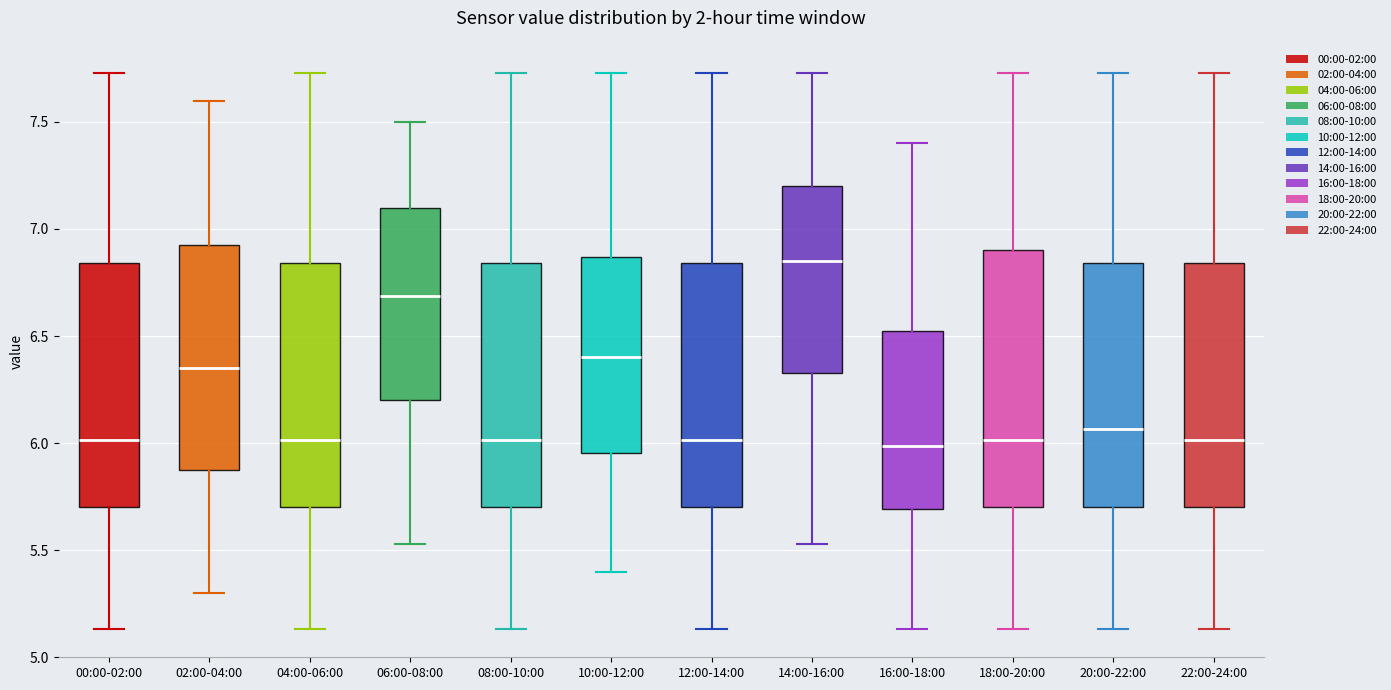

Reading left to right, read every box against the y-axis: the position of its median line, the range the box covers, and the ends of its whiskers. The values are not printed on the chart, so give them approximately, as read against the axis.

00:00-02:00: median 6.00, box 5.70 to 6.85, whiskers 5.15 to 7.75
02:00-04:00: median 6.35, box 5.90 to 6.95, whiskers 5.30 to 7.60
04:00-06:00: median 6.00, box 5.70 to 6.85, whiskers 5.15 to 7.75
06:00-08:00: median 6.70, box 6.20 to 7.10, whiskers 5.55 to 7.50
08:00-10:00: median 6.00, box 5.70 to 6.85, whiskers 5.15 to 7.75
10:00-12:00: median 6.40, box 5.95 to 6.85, whiskers 5.40 to 7.75
12:00-14:00: median 6.00, box 5.70 to 6.85, whiskers 5.15 to 7.75
14:00-16:00: median 6.85, box 6.35 to 7.20, whiskers 5.55 to 7.75
16:00-18:00: median 6.00, box 5.70 to 6.55, whiskers 5.15 to 7.40
18:00-20:00: median 6.00, box 5.70 to 6.90, whiskers 5.15 to 7.75
20:00-22:00: median 6.05, box 5.70 to 6.85, whiskers 5.15 to 7.75
22:00-24:00: median 6.00, box 5.70 to 6.85, whiskers 5.15 to 7.75